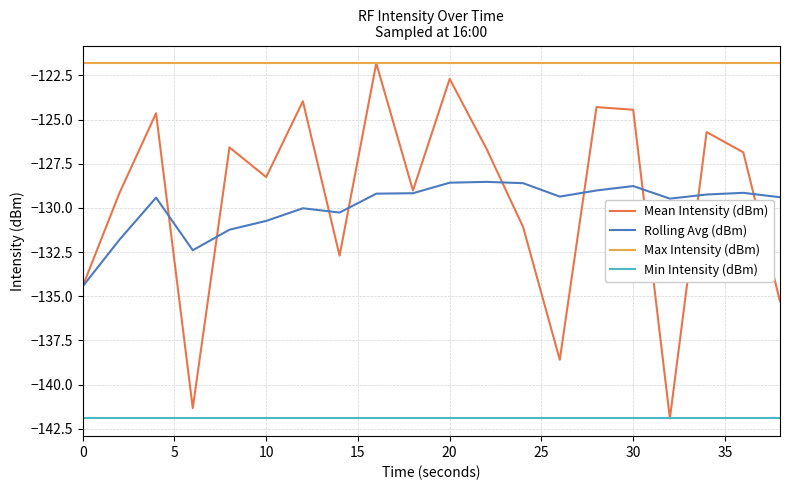

True or false: Rolling Avg (dBm) and Min Intensity (dBm) cross at least once.

False